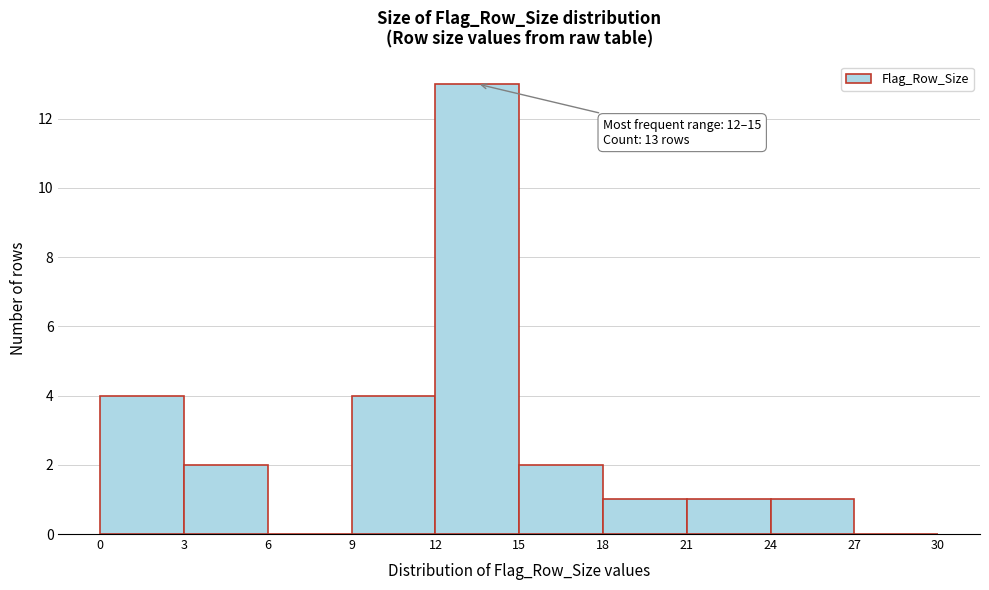

Over which range of the x-axis is the bar tallest?

12 to 15